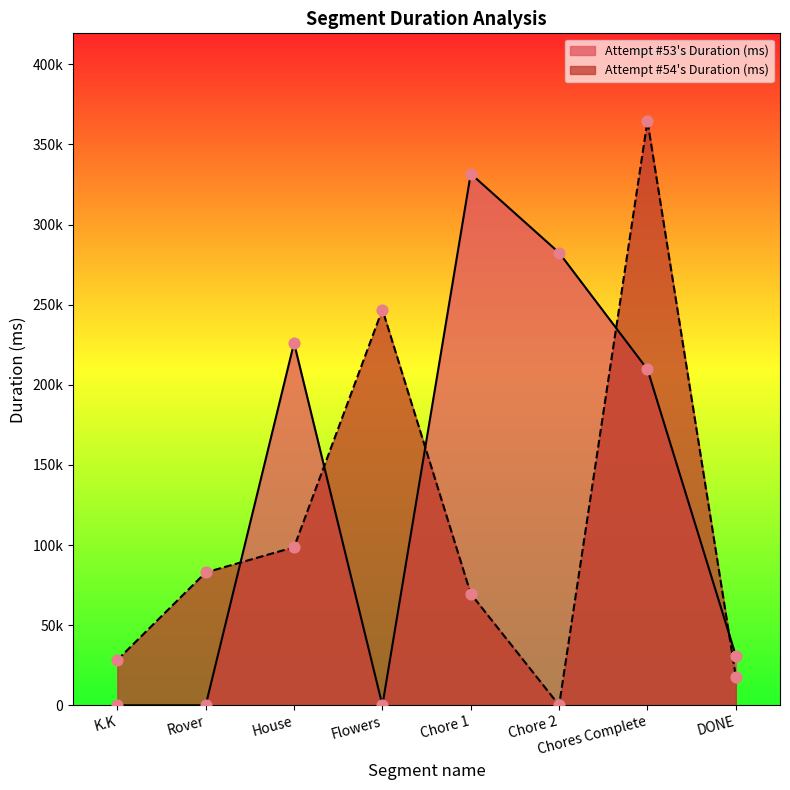

Which series reaches the maximum Y coordinate?

Attempt #54's Duration (ms)